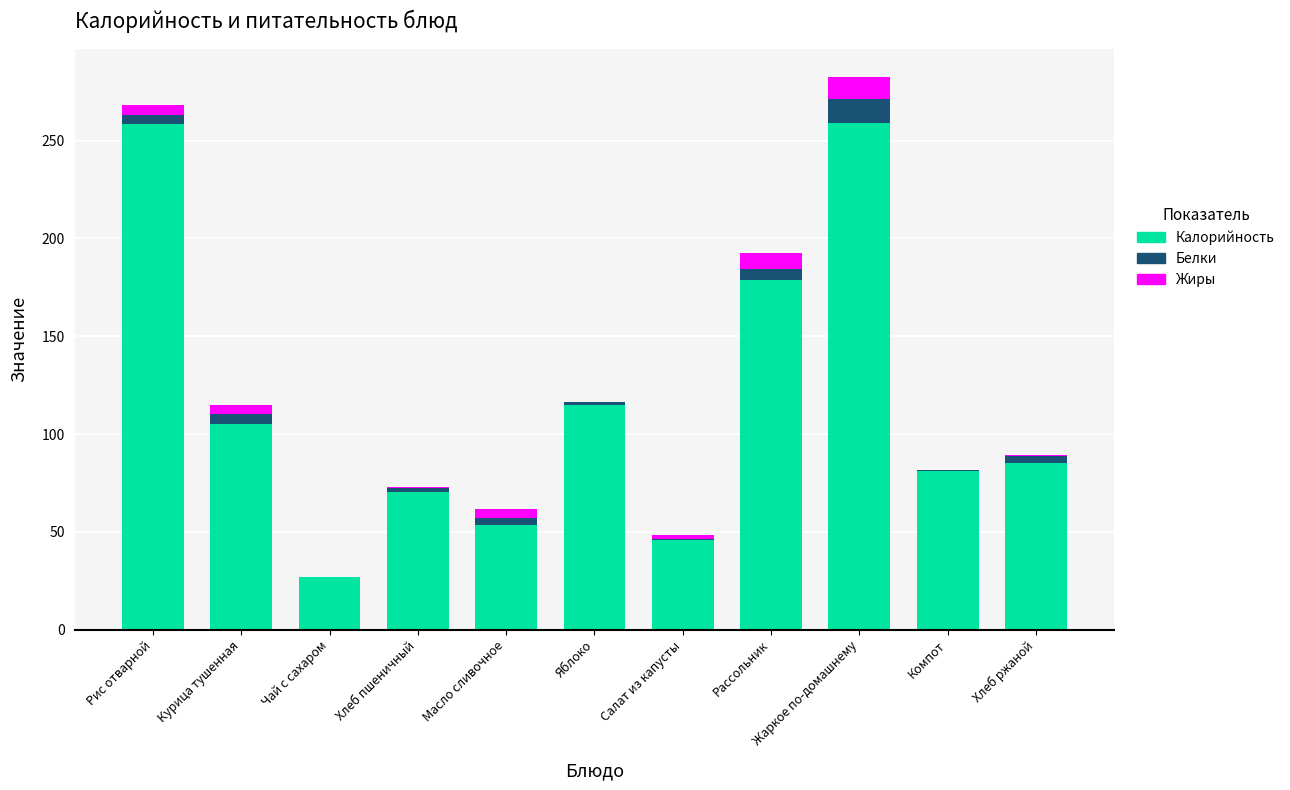

Is it true that Калорийность equals 12.7 at Салат из капусты?

False